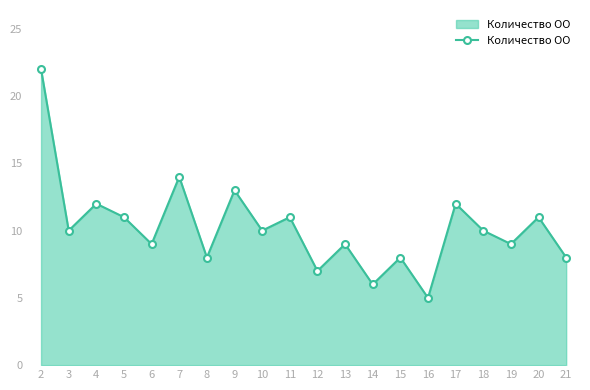

Which category has the lowest value across all series?

16